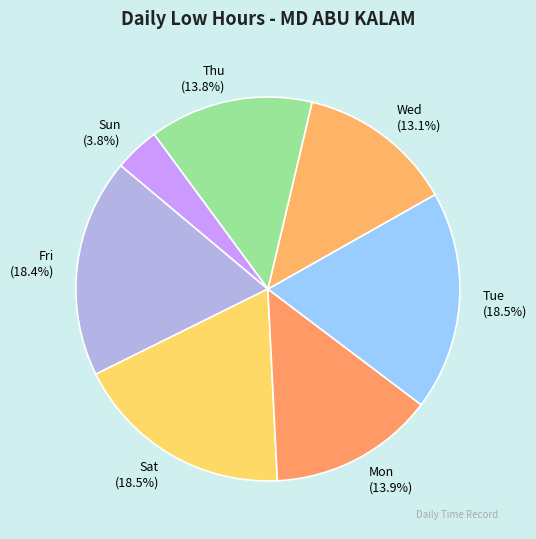

Is there any slice that represents more than half of the pie?

No